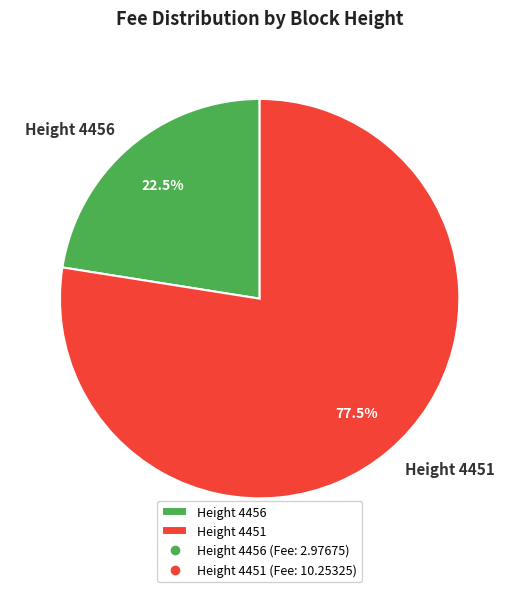

Does Height 4451 represent more than half of the total?

Yes